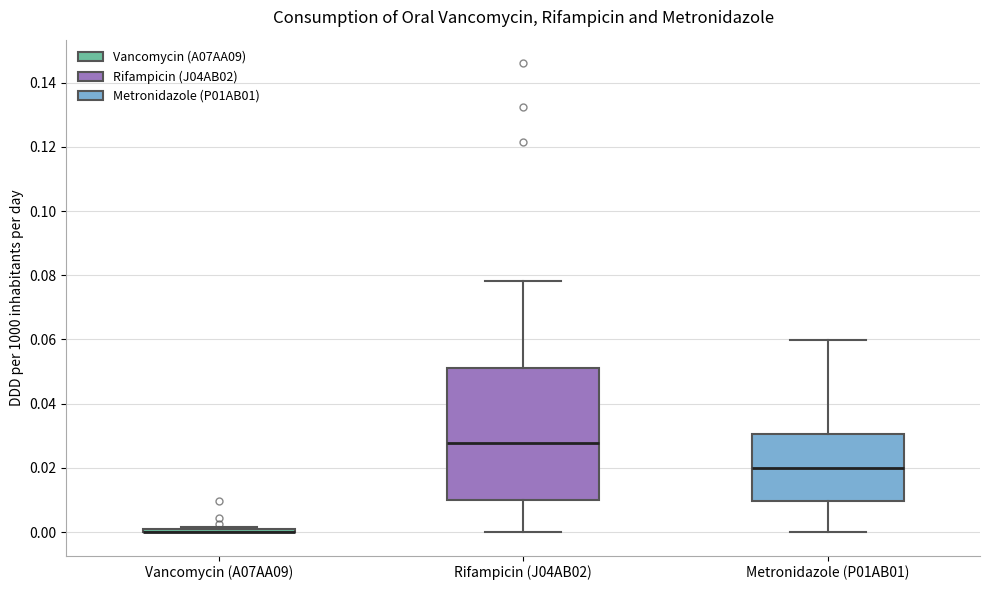

Reading left to right, transcribe this box plot: for each box, give where its median line is, the range the box spans, and where its two whiskers end, as read against the y-axis. The values are not printed on the chart, so give them approximately, as read against the axis.

Vancomycin (A07AA09): box collapsed to a line at 0.000, whiskers 0.000 to 0.002
Rifampicin (J04AB02): median 0.028, box 0.010 to 0.052, whiskers 0.000 to 0.078
Metronidazole (P01AB01): median 0.020, box 0.010 to 0.030, whiskers 0.000 to 0.060